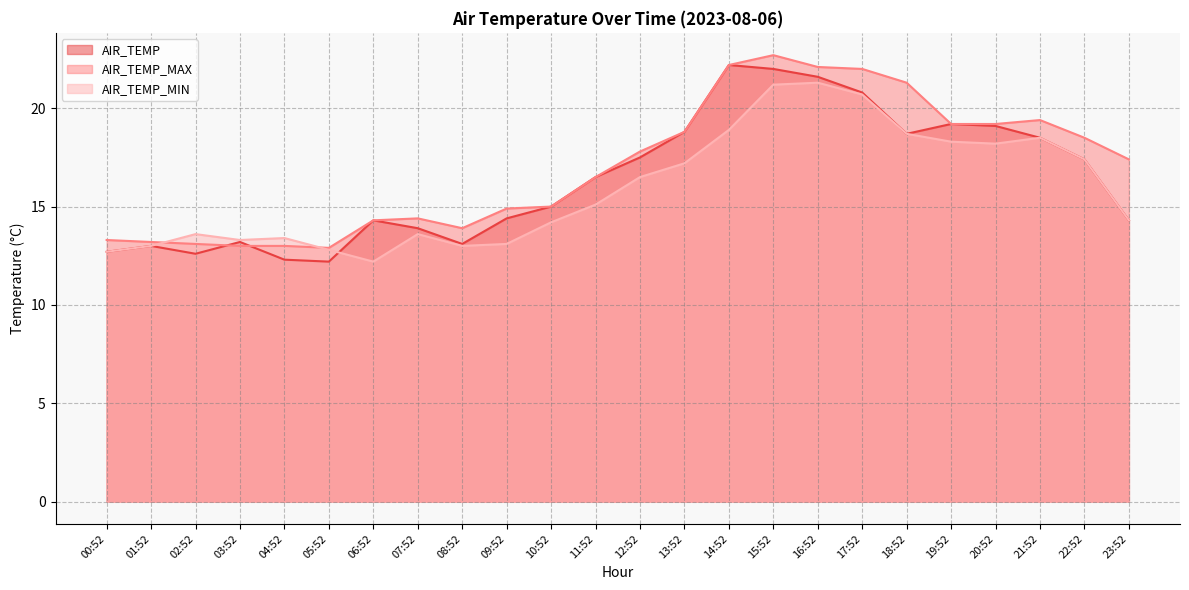

Reading right to left, transcribe all the data shown in this chart.

AIR_TEMP: 23:52=14.3	22:52=17.4	21:52=18.5	20:52=19.1	19:52=19.2	18:52=18.7	17:52=20.8	16:52=21.6	15:52=22.0	14:52=22.2	13:52=18.8	12:52=17.5	11:52=16.5	10:52=15.0	09:52=14.4	08:52=13.1	07:52=13.9	06:52=14.3	05:52=12.2	04:52=12.3	03:52=13.2	02:52=12.6	01:52=13.0	00:52=12.7
AIR_TEMP_MAX: 23:52=17.4	22:52=18.5	21:52=19.4	20:52=19.2	19:52=19.2	18:52=21.3	17:52=22.0	16:52=22.1	15:52=22.7	14:52=22.2	13:52=18.8	12:52=17.8	11:52=16.5	10:52=15.0	09:52=14.9	08:52=13.9	07:52=14.4	06:52=14.3	05:52=12.9	04:52=13.0	03:52=13.0	02:52=13.1	01:52=13.2	00:52=13.3
AIR_TEMP_MIN: 23:52=14.3	22:52=17.4	21:52=18.5	20:52=18.2	19:52=18.3	18:52=18.7	17:52=20.7	16:52=21.3	15:52=21.2	14:52=18.9	13:52=17.2	12:52=16.5	11:52=15.1	10:52=14.2	09:52=13.1	08:52=13.0	07:52=13.6	06:52=12.2	05:52=12.8	04:52=13.4	03:52=13.3	02:52=13.6	01:52=13.0	00:52=12.7